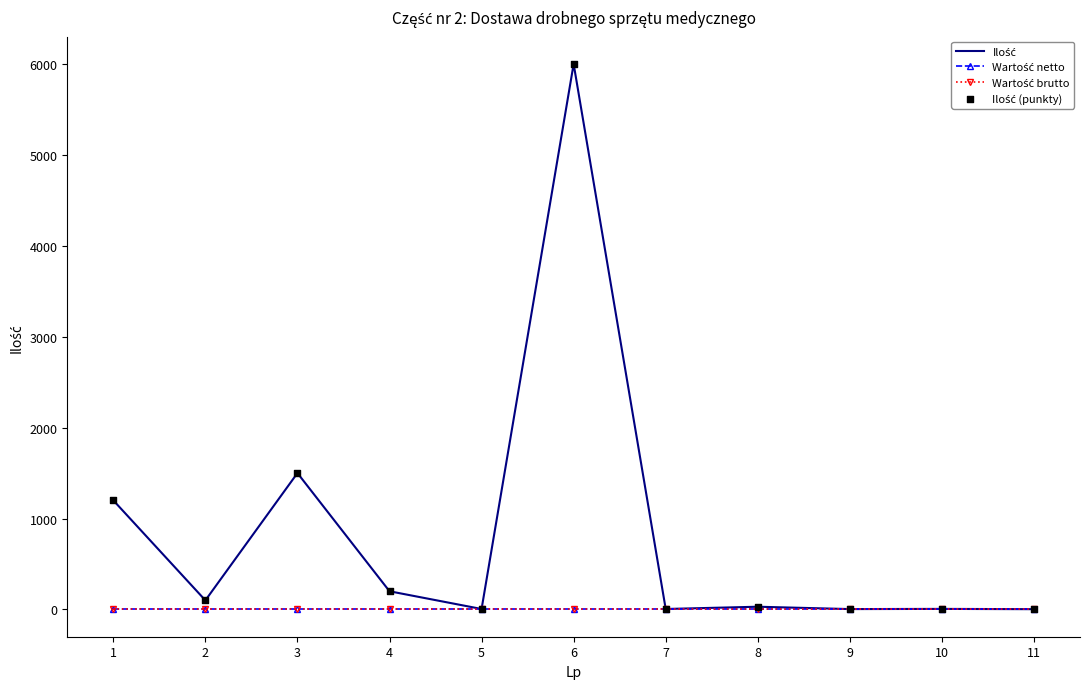

At how many categories does at least one series exceed 5089?

1